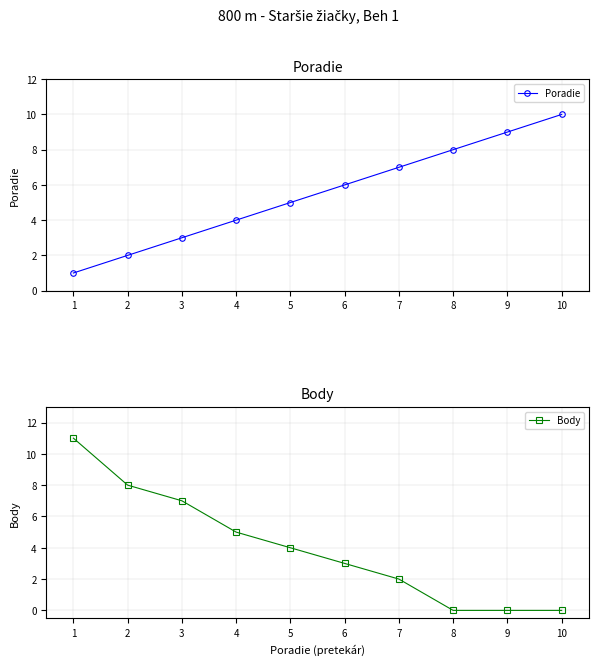

How many lines are shown in the chart?

2